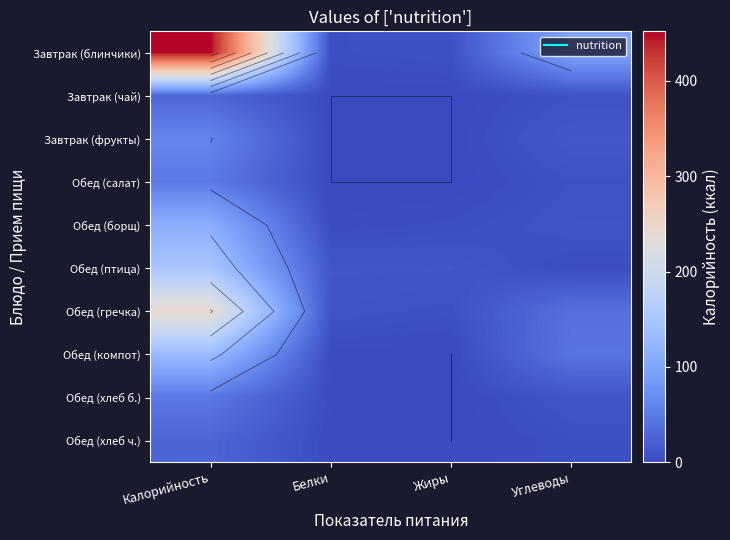

True or false: Завтрак (блинчики) has a value of 33 at Углеводы.

False